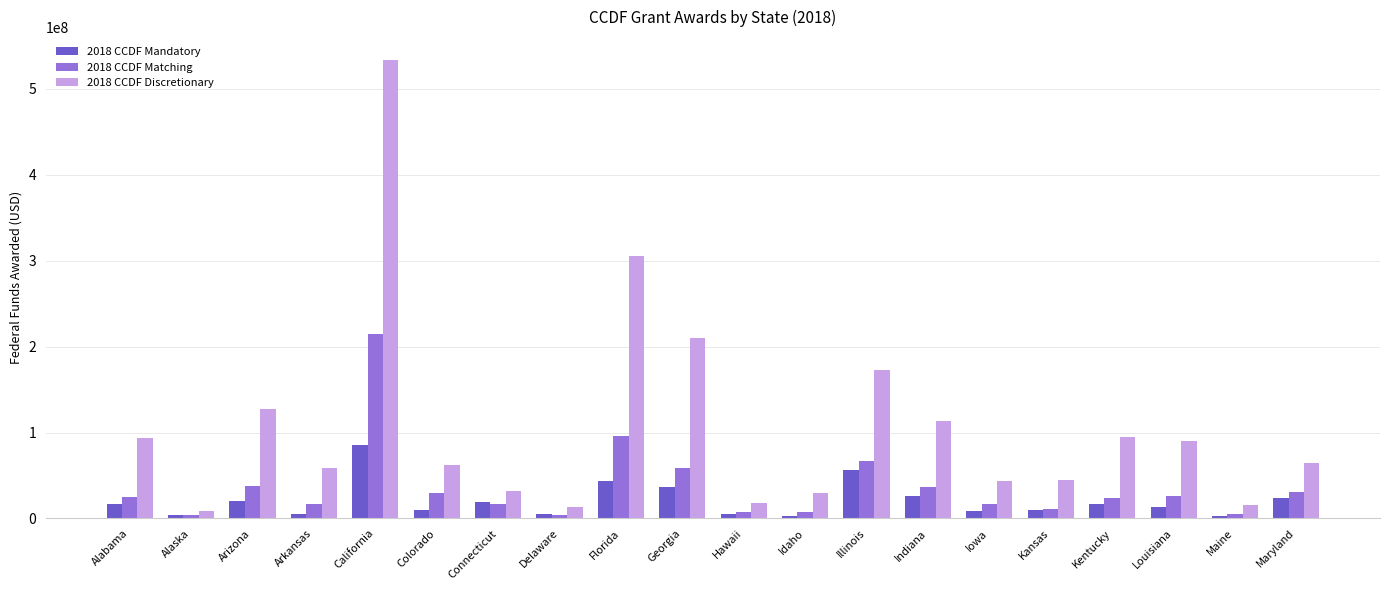

The value of 2018 CCDF Mandatory at California is 129308014. True or false?

False